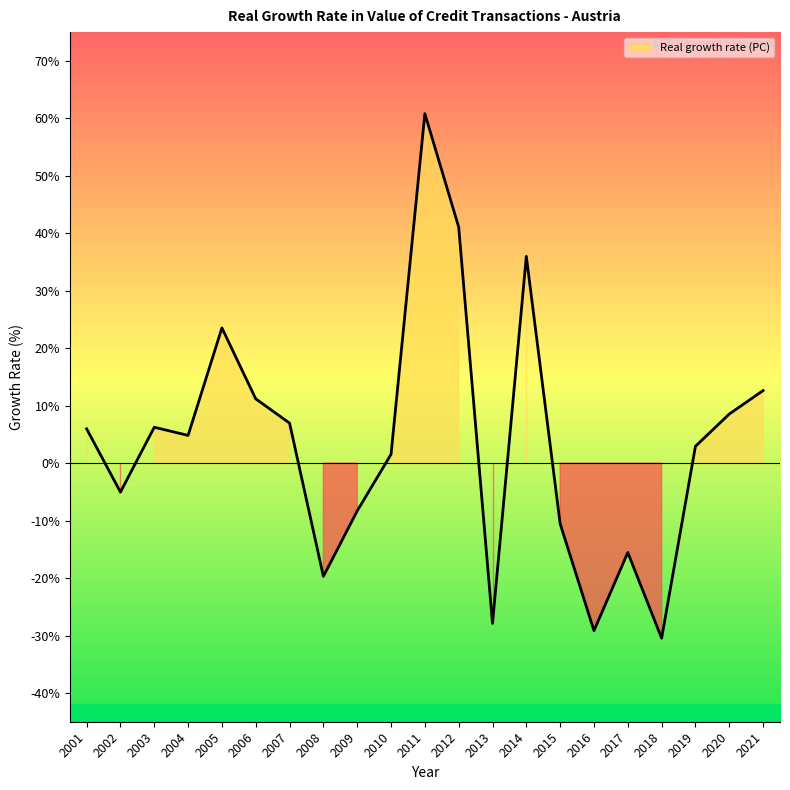

Reading left to right, transcribe all the data shown in this chart.

6.0	-5.0	6.2	4.8	23.5	11.2	7.0	-19.7	-8.3	1.5	60.8	41.1	-27.9	36.0	-10.6	-29.2	-15.6	-30.5	2.9	8.5	12.6